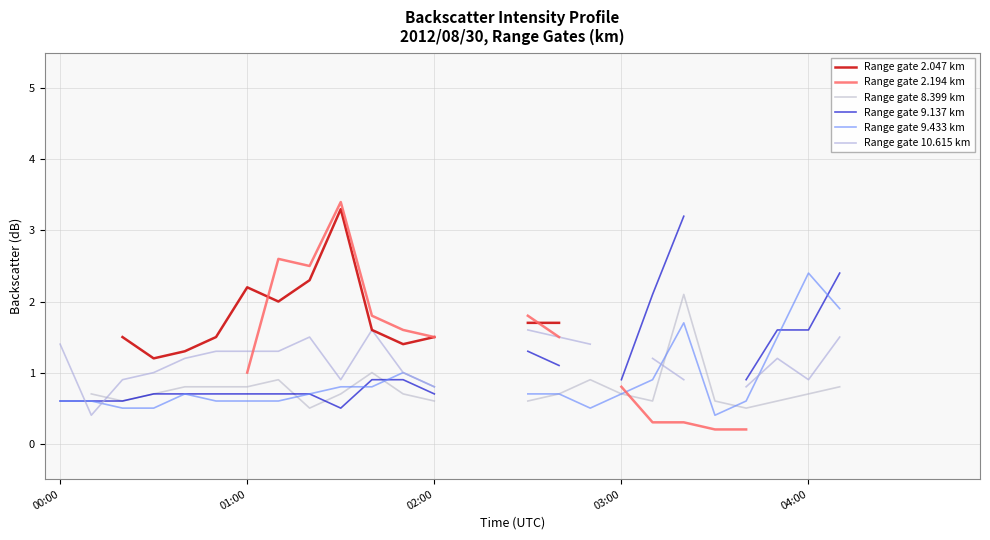

How many data points in Range gate 2.194 km are less than 1?

5